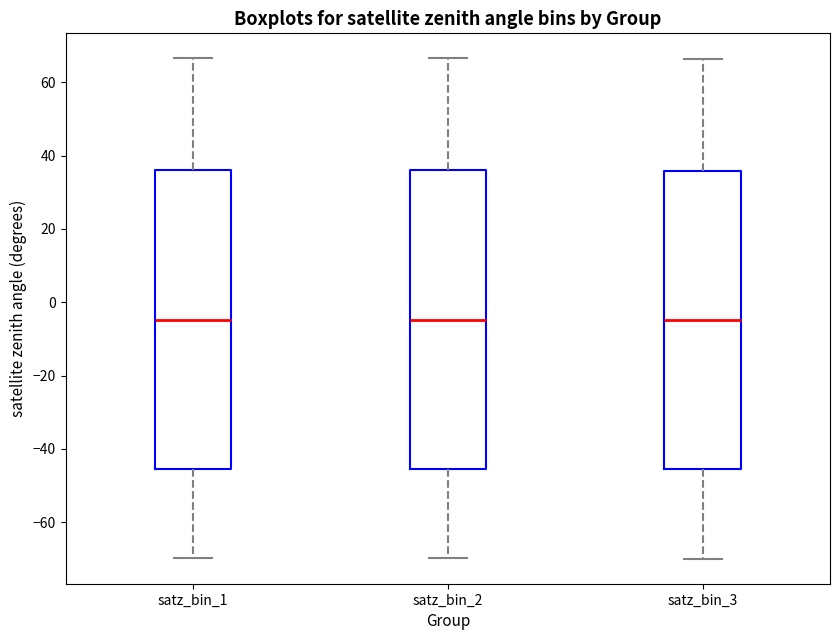

Reading left to right, transcribe this box plot: for each box, give where its median line is, the range the box spans, and where its two whiskers end, as read against the y-axis. The values are not printed on the chart, so give them approximately, as read against the axis.

satz_bin_1: median -4, box -46 to 36, whiskers -70 to 66
satz_bin_2: median -4, box -46 to 36, whiskers -70 to 66
satz_bin_3: median -4, box -46 to 36, whiskers -70 to 66